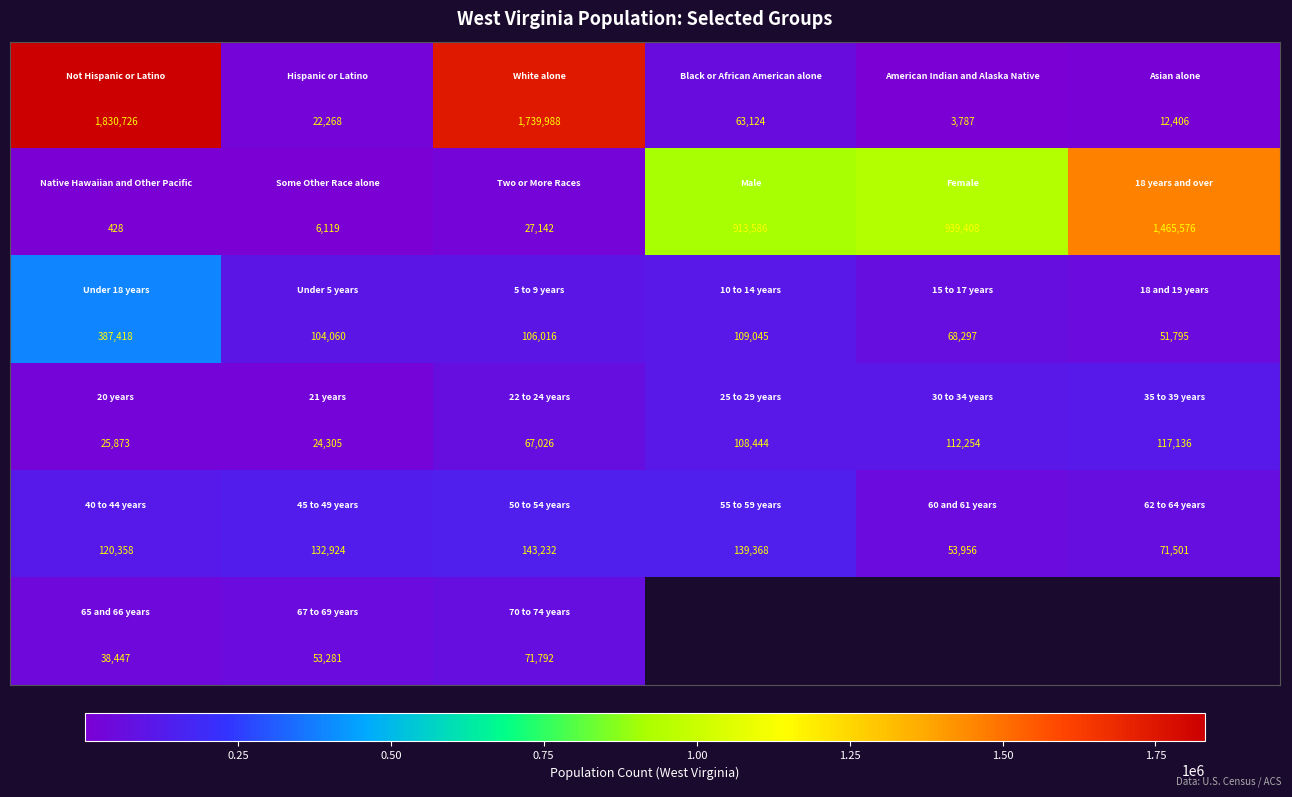

At how many categories does at least one series exceed 1752778?

1